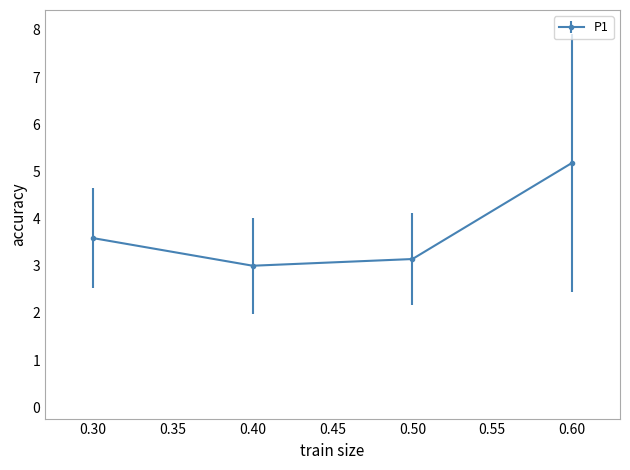

Is this an area chart (filled region under the line)?

No